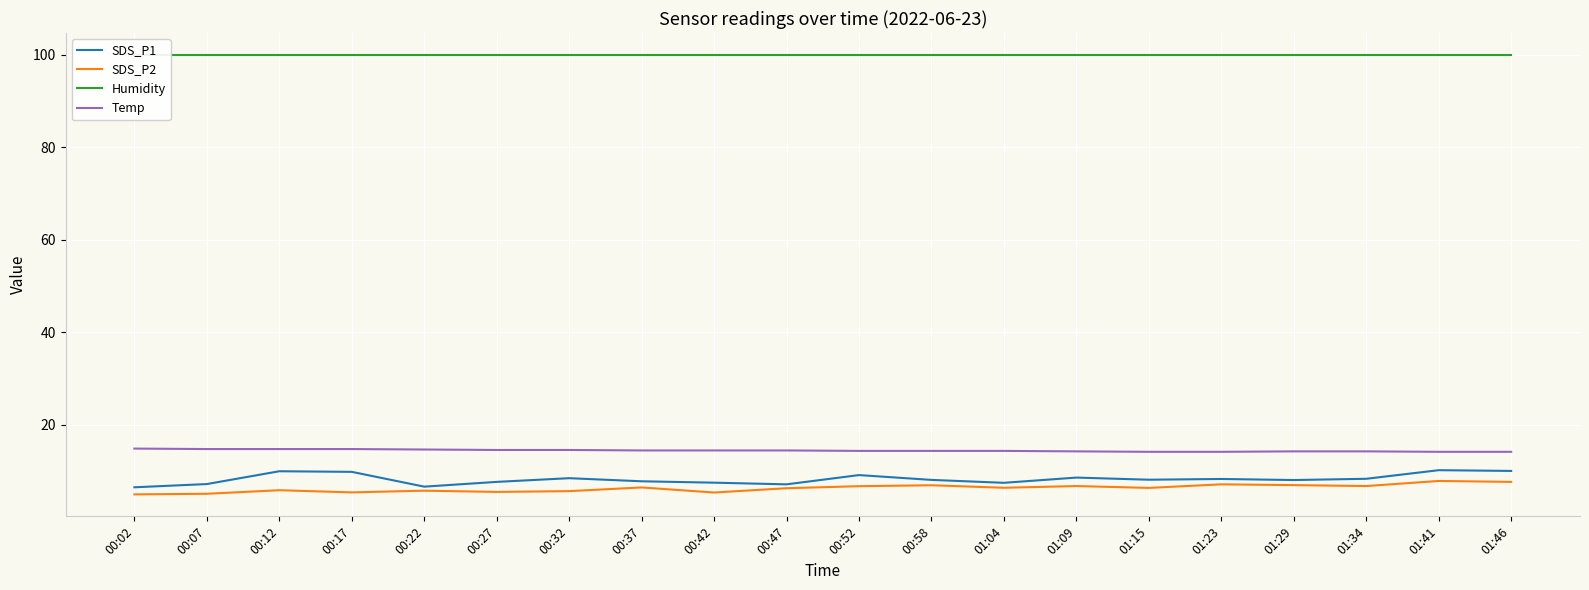

In SDS_P2, how many points are lower than both neighbors (excluding endpoints)?

6